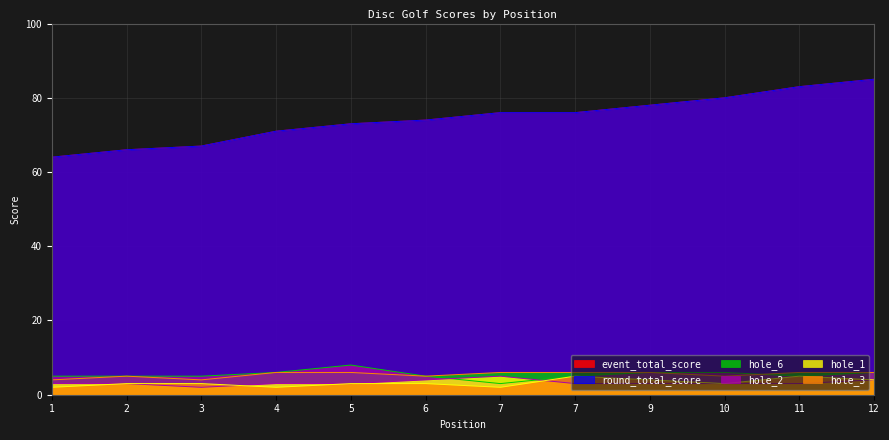

The hole_3 series shows 4 at 12. True or false?

True